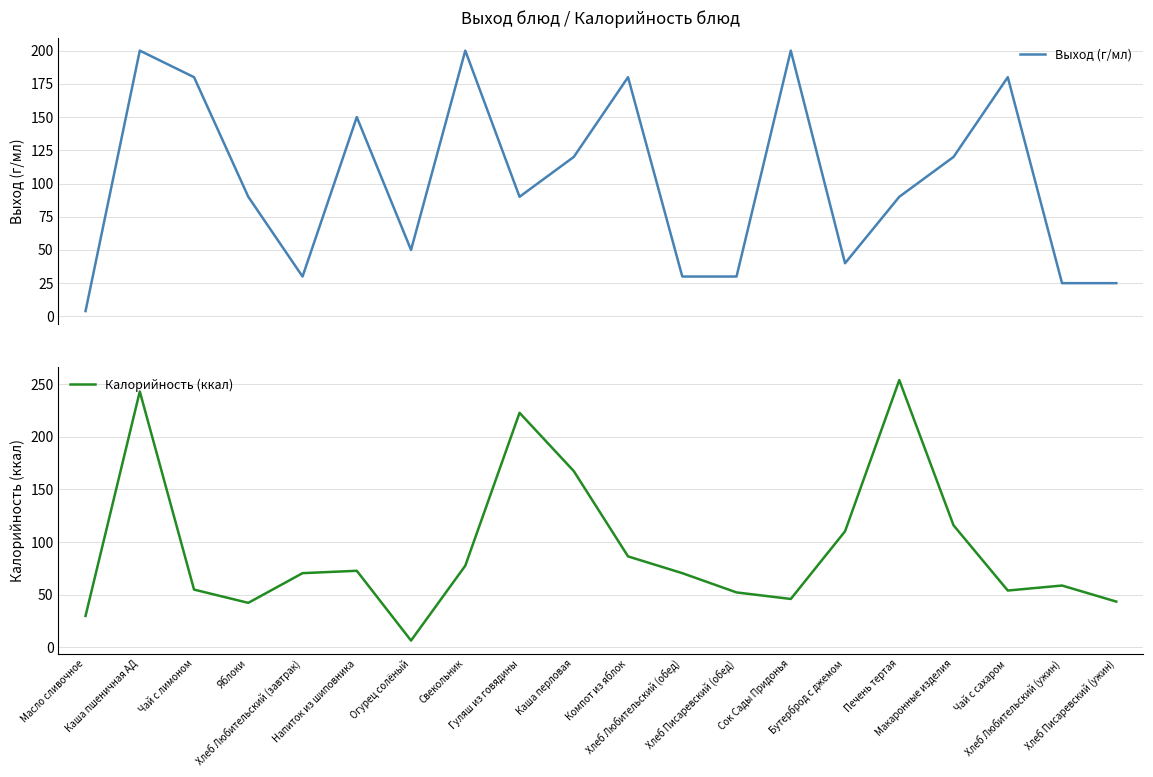

How many data points in Выход (г/мл) are above 90?

9